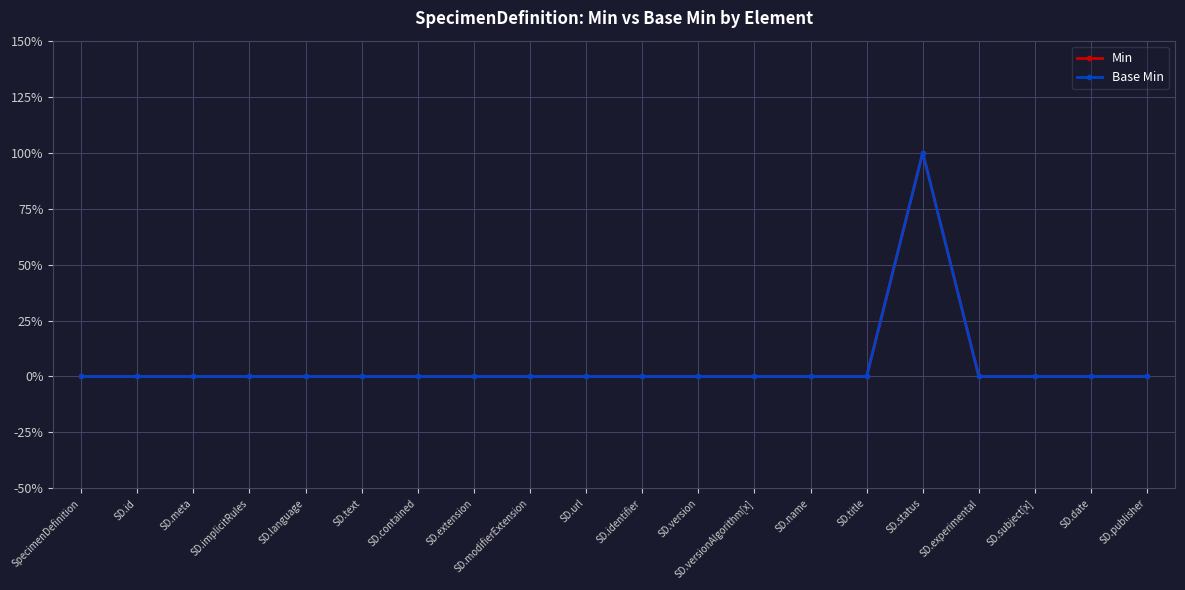

Is this an area chart (filled region under the line)?

No